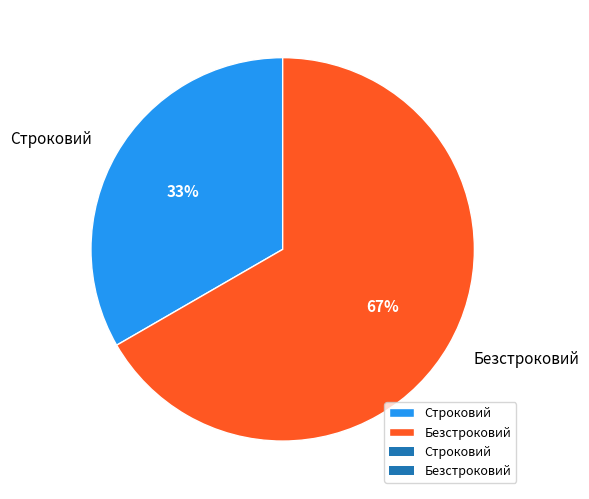

The Строковий slice represents 33% of the pie. True or false?

True